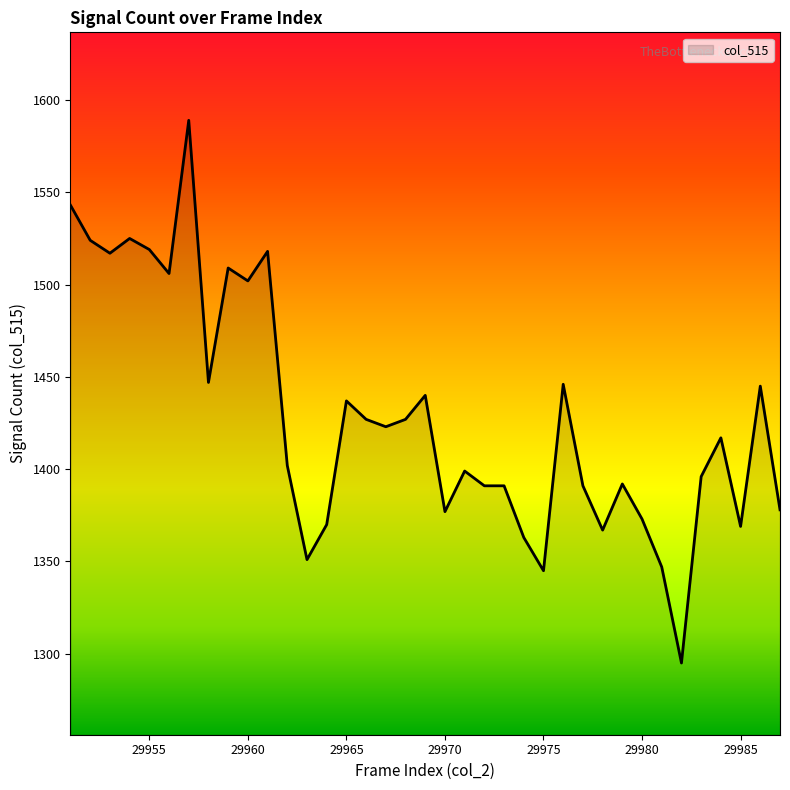

What is the average value?

1429